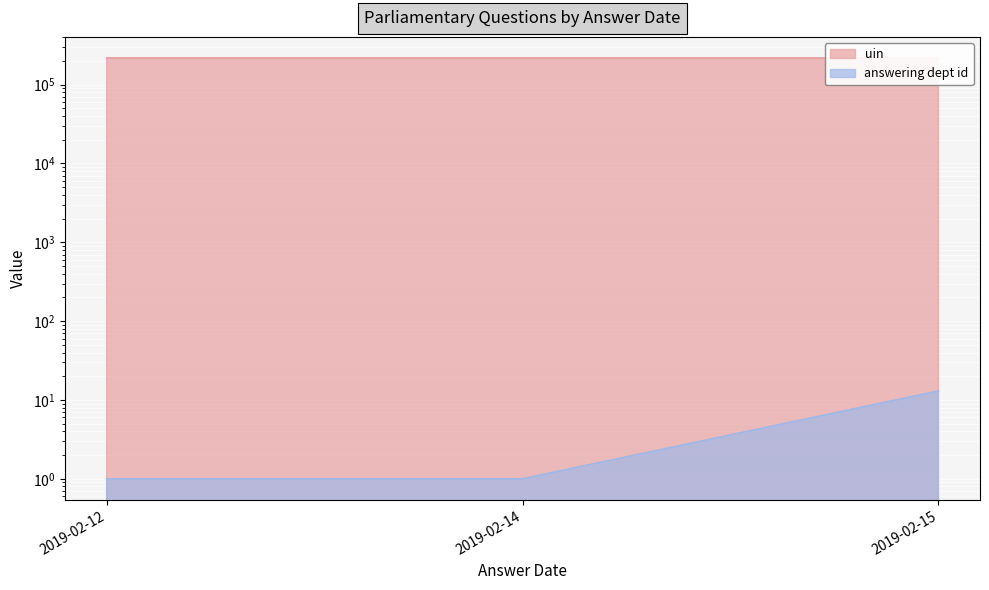

What is the value of the answering dept id point at the 3rd from the left?

13